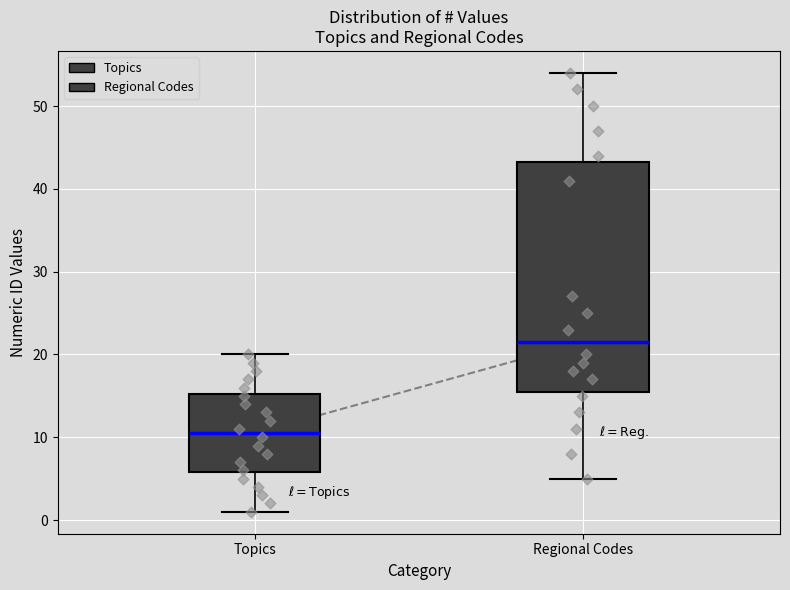

Which box has the highest median line?

Regional Codes